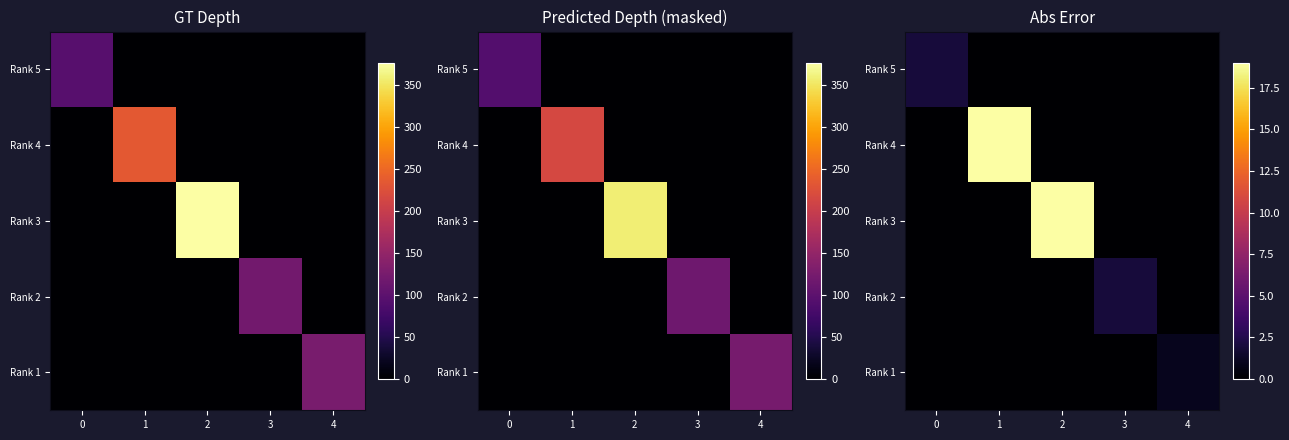

What is the maximum value shown in the chart?

19